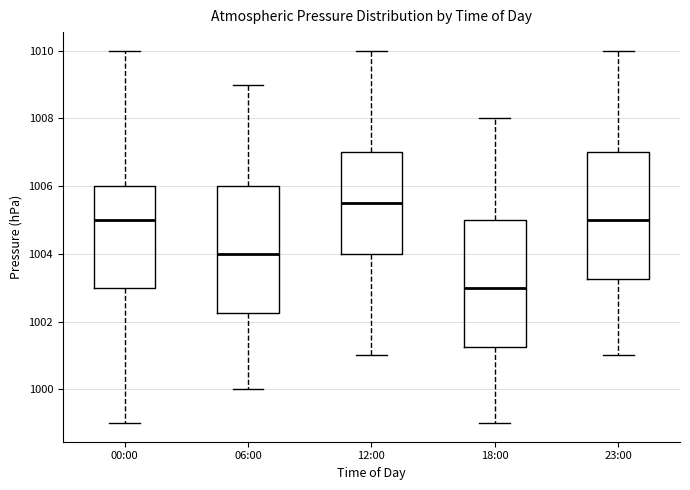

Reading left to right, read every box against the y-axis: the position of its median line, the range the box covers, and the ends of its whiskers. The values are not printed on the chart, so give them approximately, as read against the axis.

00:00: median 1005.0, box 1003.0 to 1006.0, whiskers 999.0 to 1010.0
06:00: median 1004.0, box 1002.2 to 1006.0, whiskers 1000.0 to 1009.0
12:00: median 1005.6, box 1004.0 to 1007.0, whiskers 1001.0 to 1010.0
18:00: median 1003.0, box 1001.2 to 1005.0, whiskers 999.0 to 1008.0
23:00: median 1005.0, box 1003.2 to 1007.0, whiskers 1001.0 to 1010.0